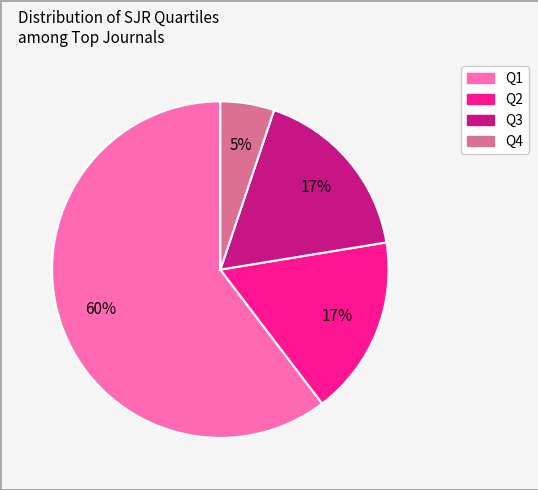

Is there a majority slice in this chart?

Yes